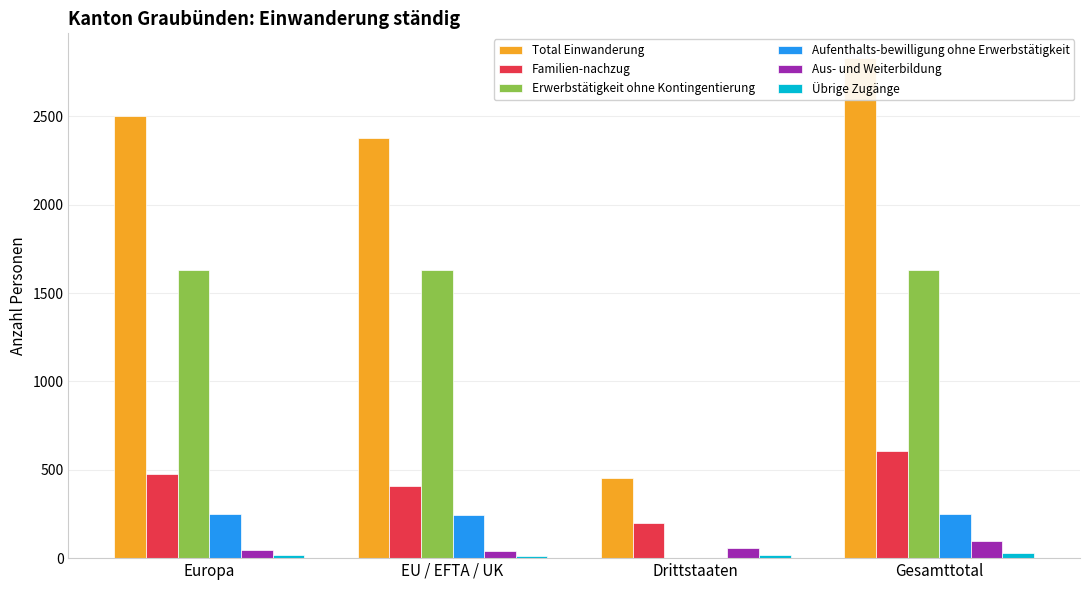

Does the chart contain stacked bars?

No